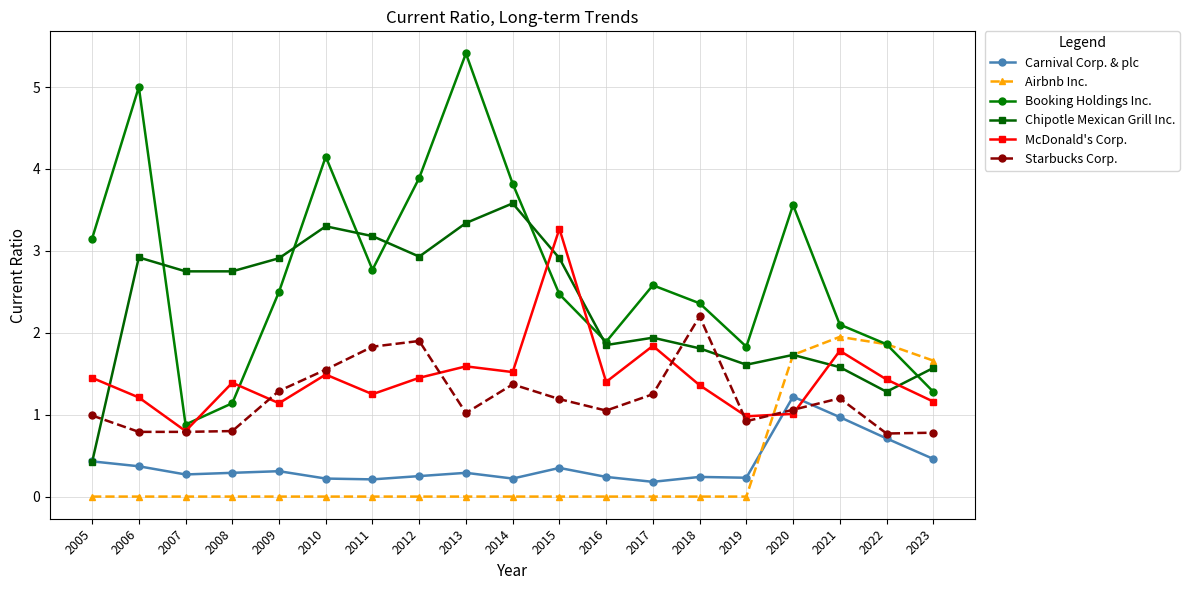

At which category is the sum across all series the highest?

2013